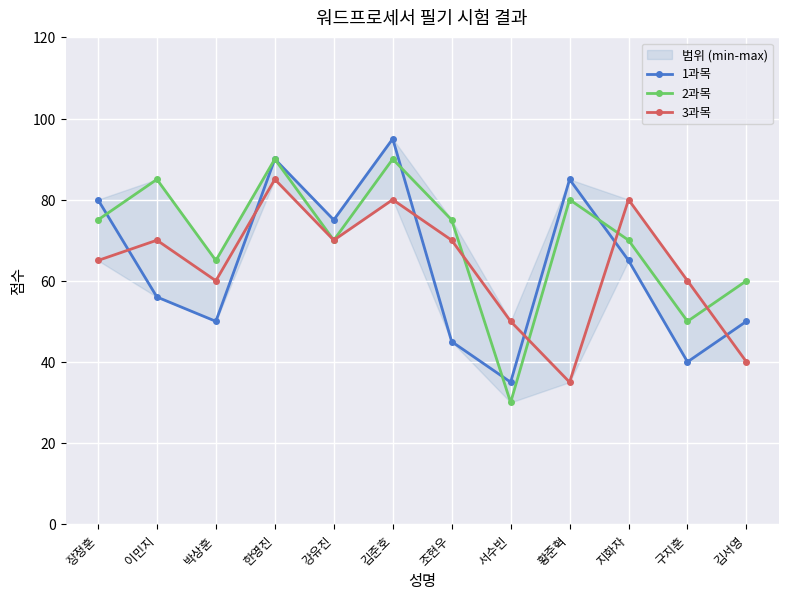

What is the value of the 2과목 point at the 3rd from the left?

65